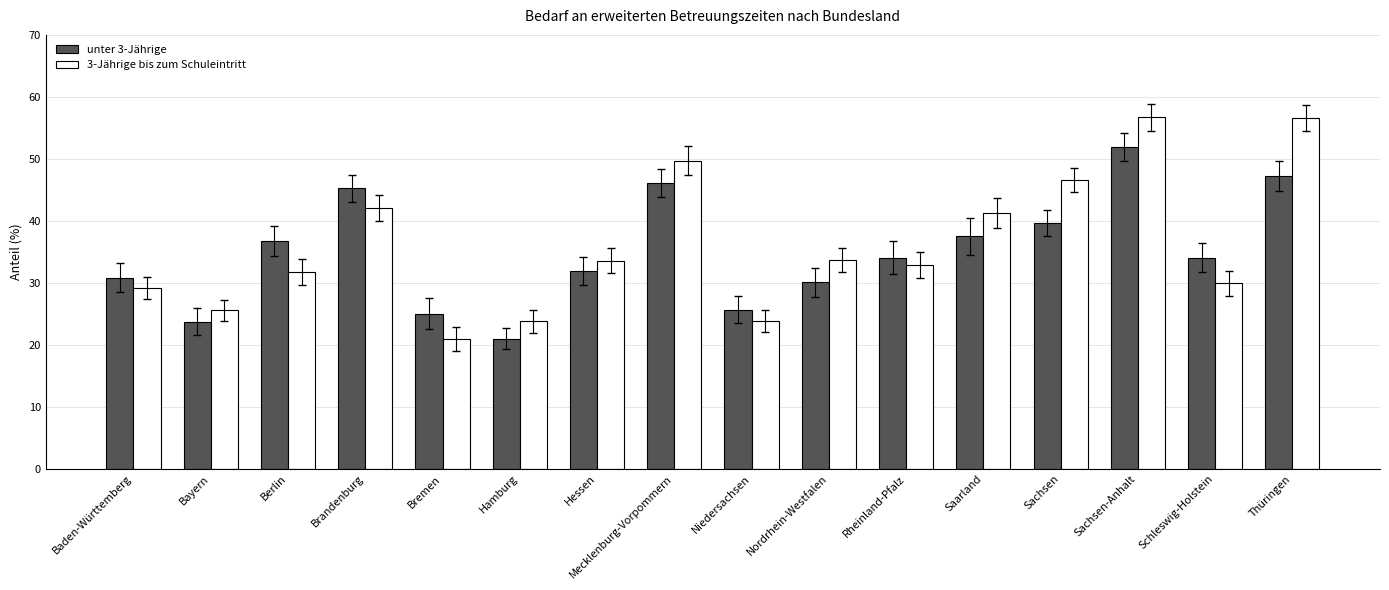

What is the value of the unter 3-Jährige bar at the 2nd from the left?

23.7